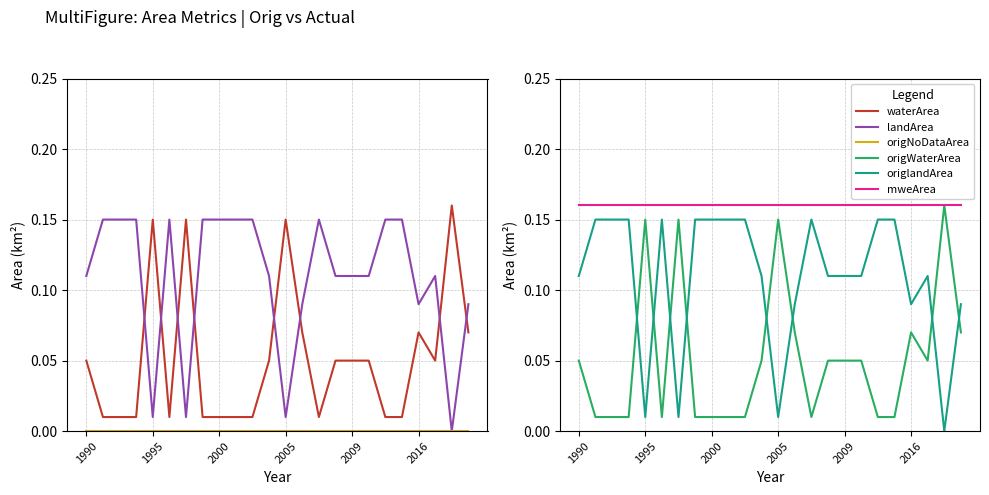

True or false: origlandArea and mweArea cross at least once.

False